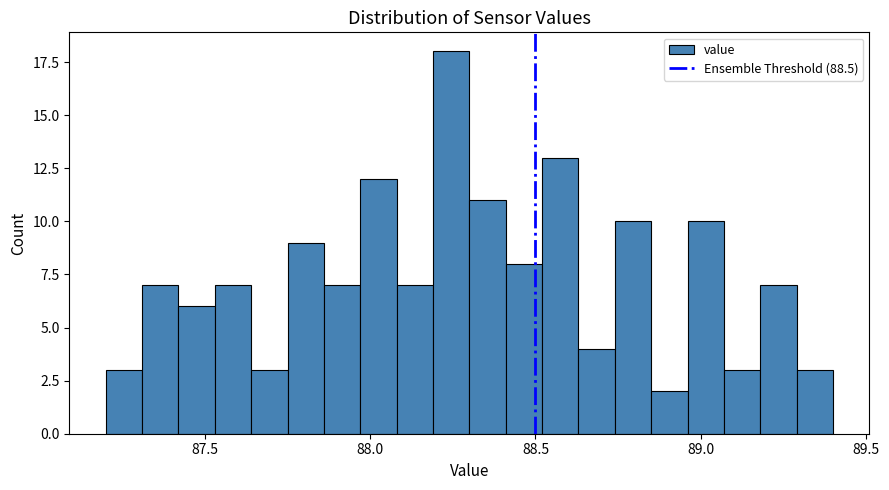

Read against the x-axis, roughly where is the centre of the tallest bar?

88.25